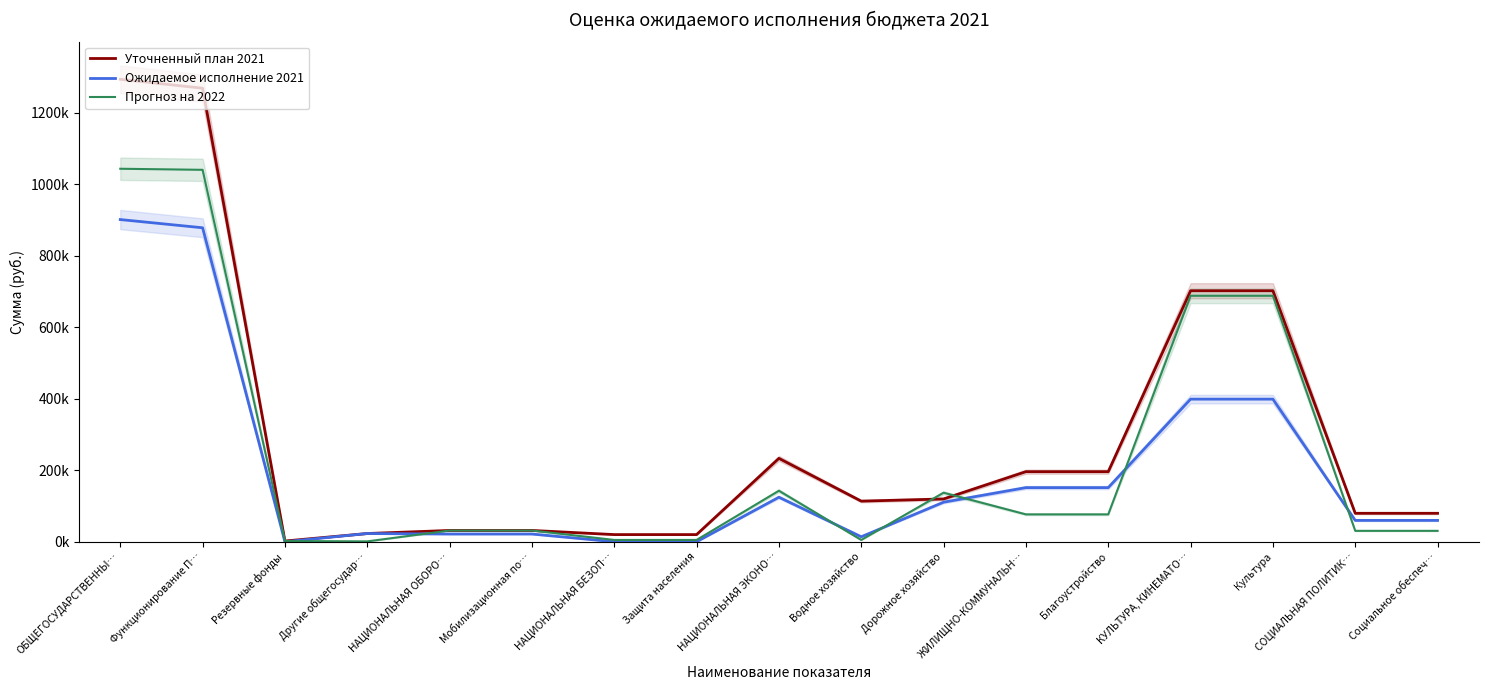

Rank the series by their maximum value, from lowest to highest.

Ожидаемое исполнение 2021, Прогноз на 2022, Уточненный план 2021